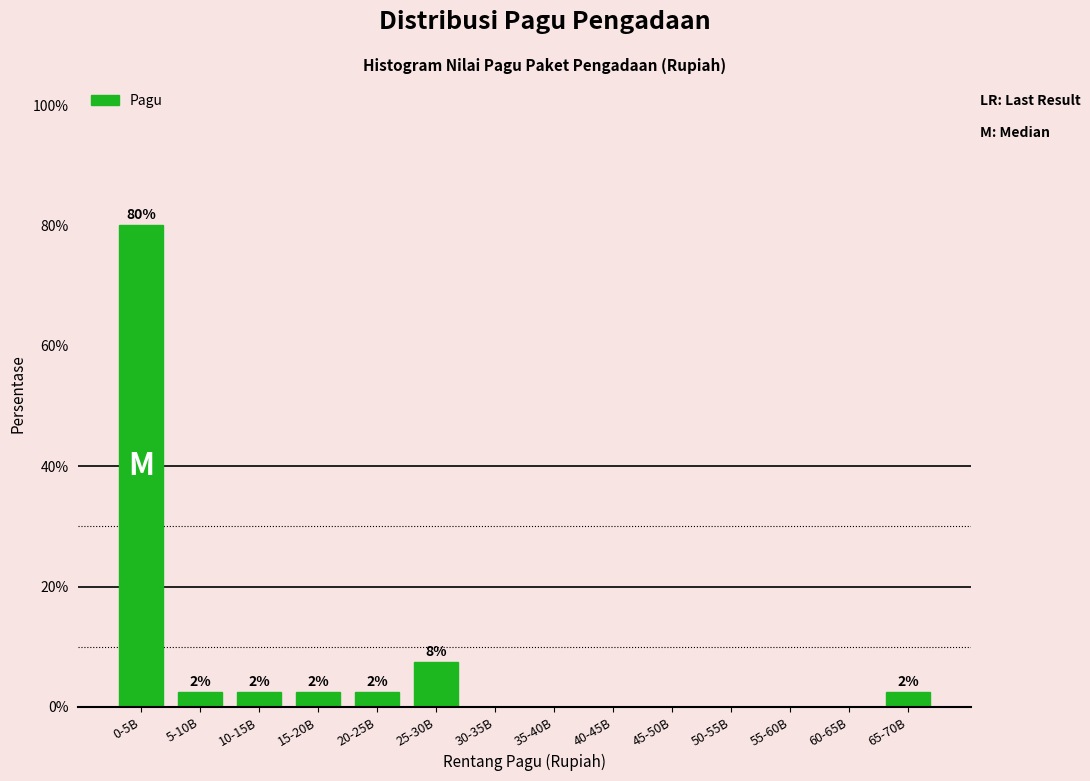

Are the bars horizontal?

No